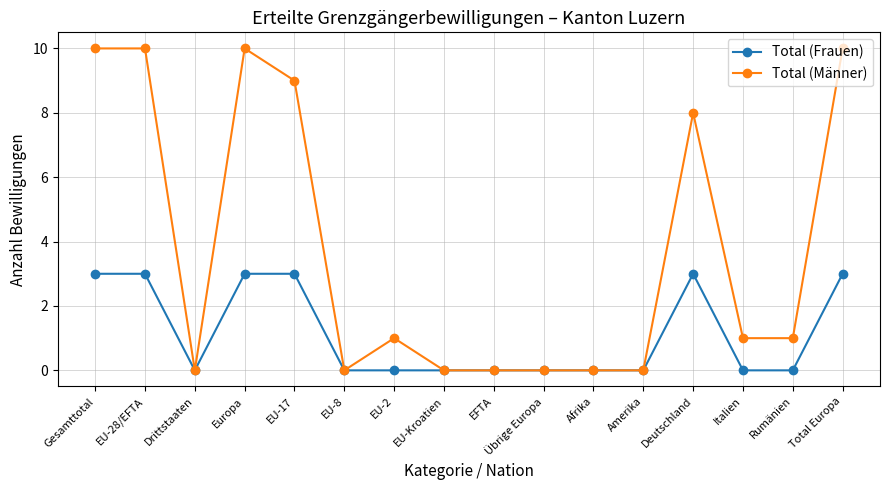

Reading right to left, transcribe all the data shown in this chart.

Total (Frauen): 3	0	0	3	0	0	0	0	0	0	0	3	3	0	3	3
Total (Männer): 10	1	1	8	0	0	0	0	0	1	0	9	10	0	10	10